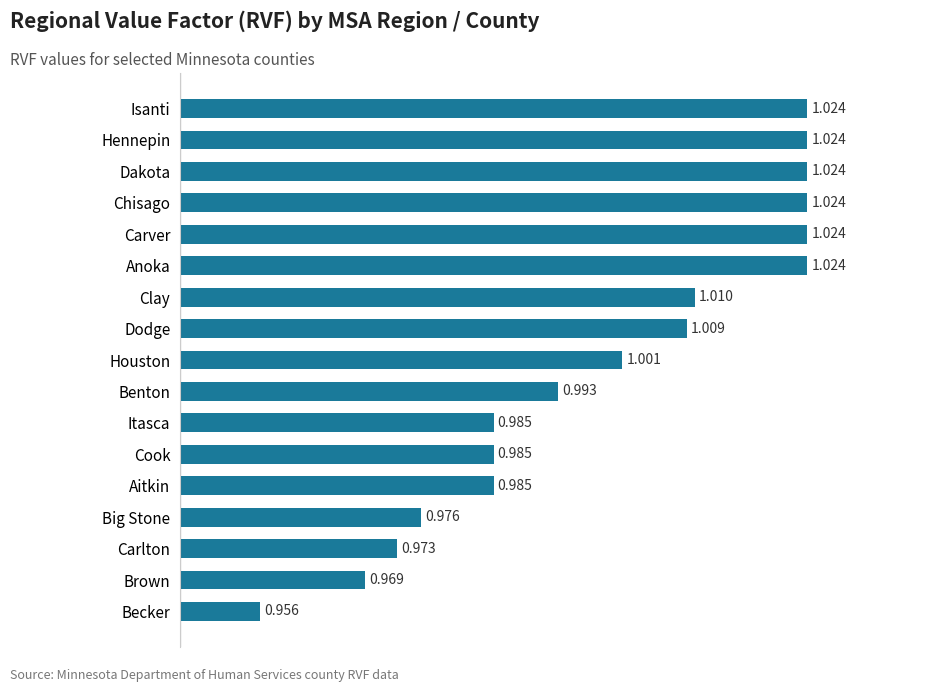

Between Big Stone and Dodge, which is larger?

Dodge